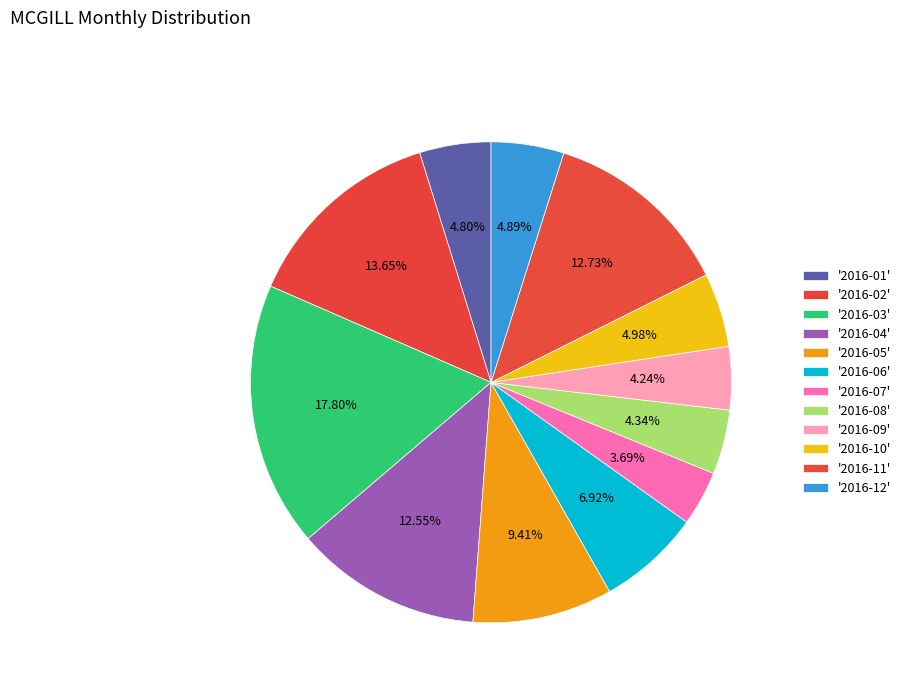

To the nearest percent, what is the difference between the largest and smallest slice percentages?

14%